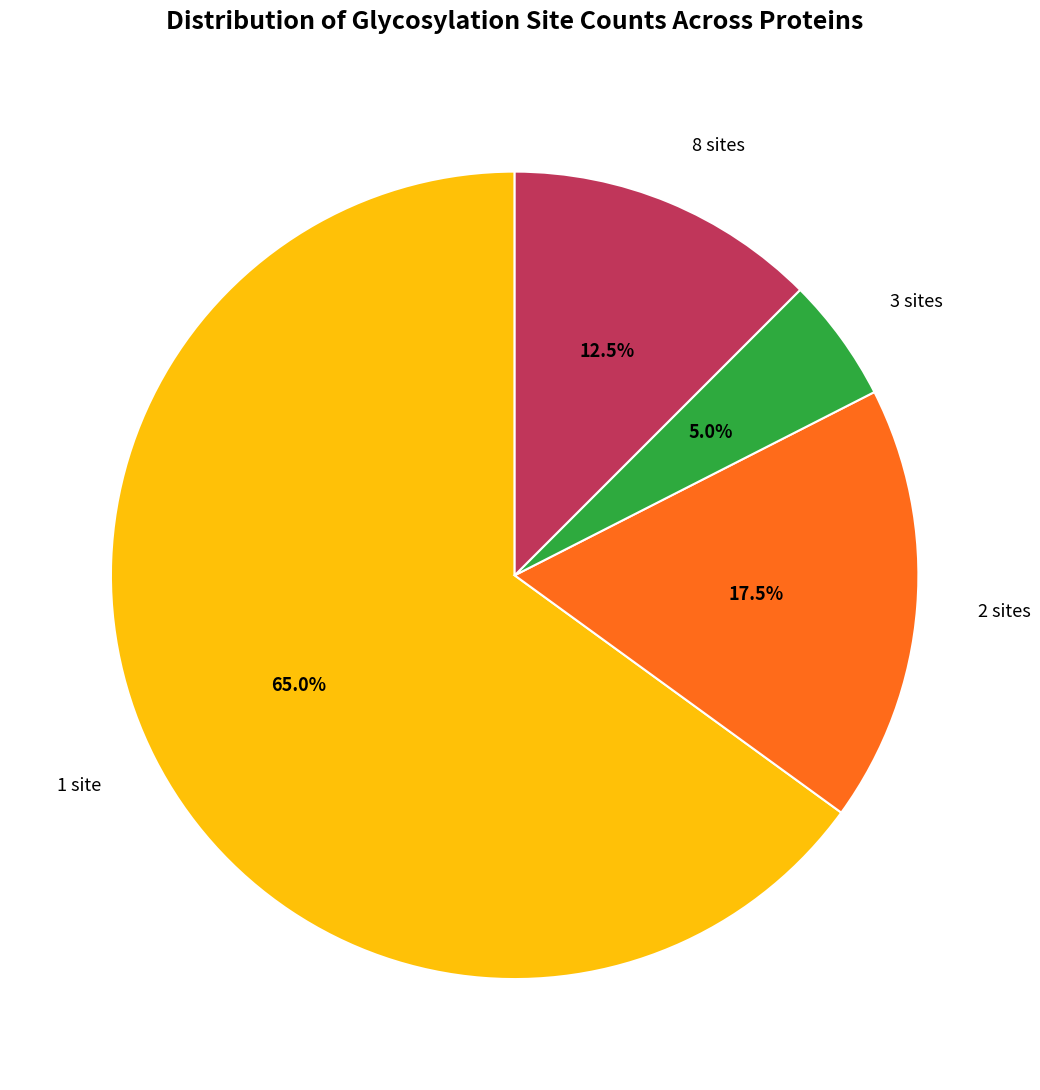

What is the ratio of the value at 2 sites to the value at 8 sites?

1.4